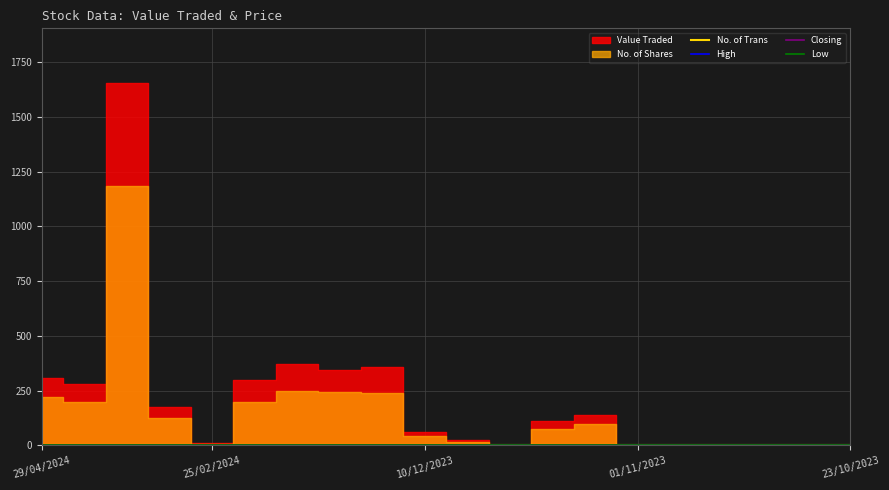

What is the sum of all High values?

29.2